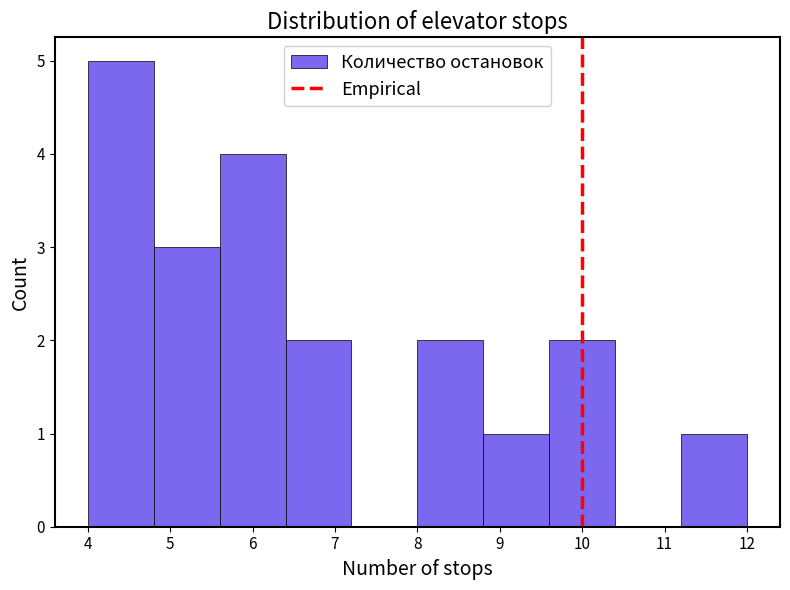

What is the height of the bar covering 8.8 to 9.6 on the x-axis? The values are not printed on the chart, so give them approximately, as read against the axis.

1